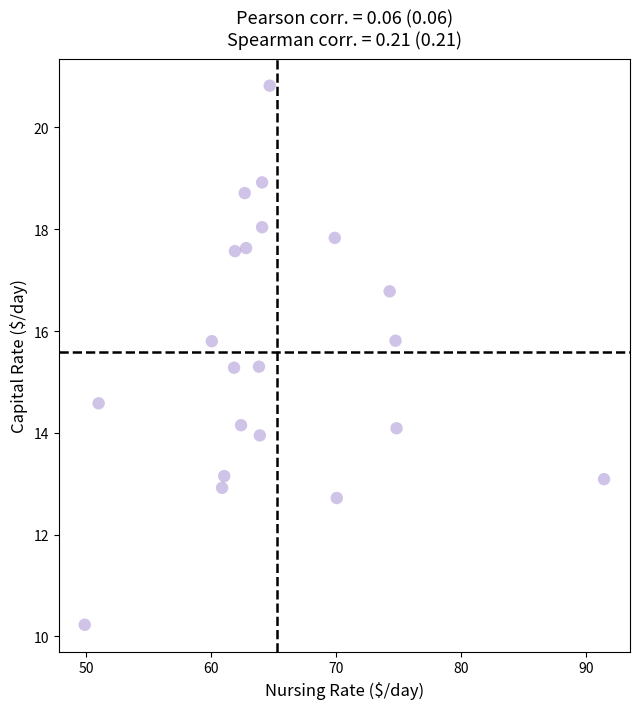

What is the range of Y values (max minus min)?

10.6